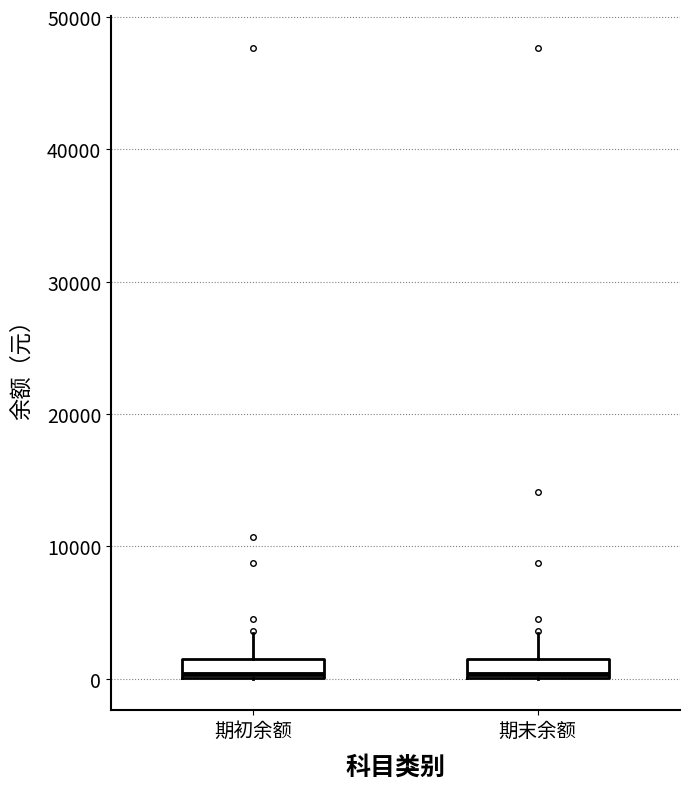

Where does the upper whisker of the box for 期末余额 end on the y-axis? The values are not printed on the chart, so give them approximately, as read against the axis.

4000